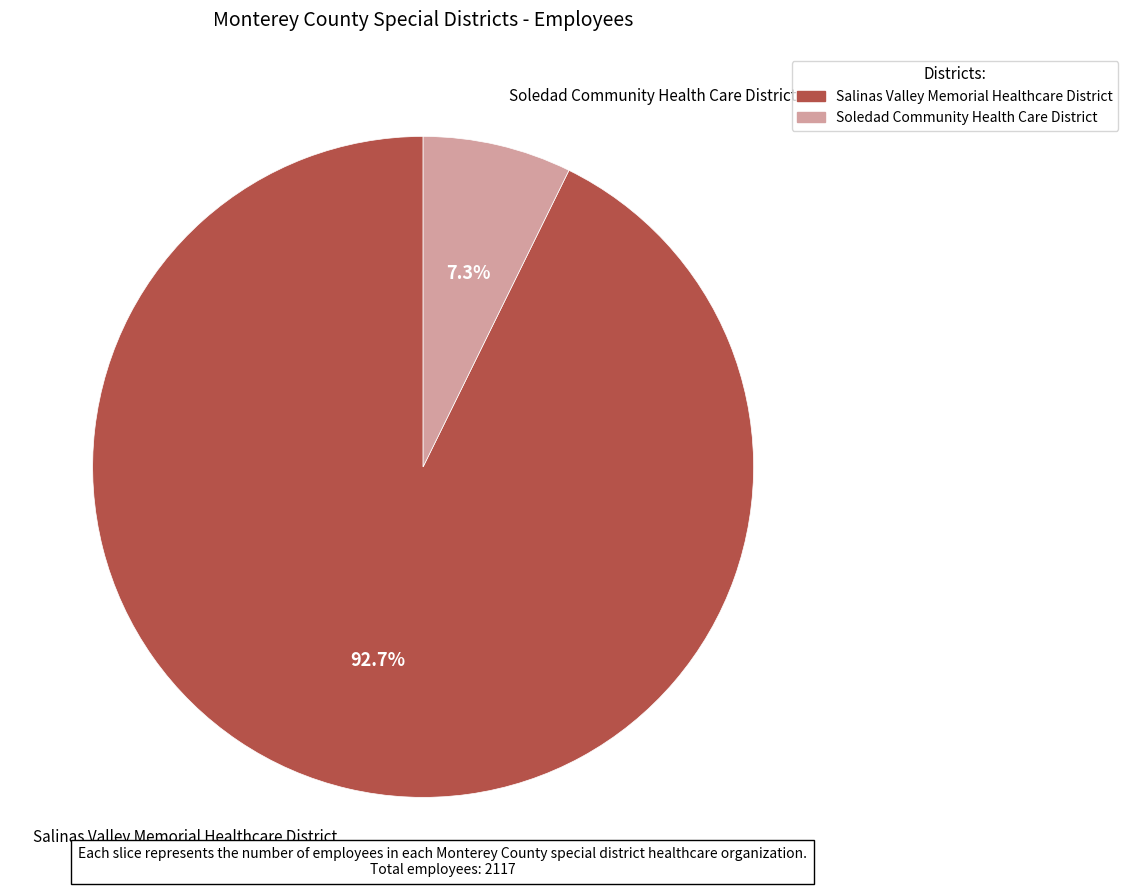

To the nearest percent, what percentage of the pie is Soledad Community Health Care District?

7%